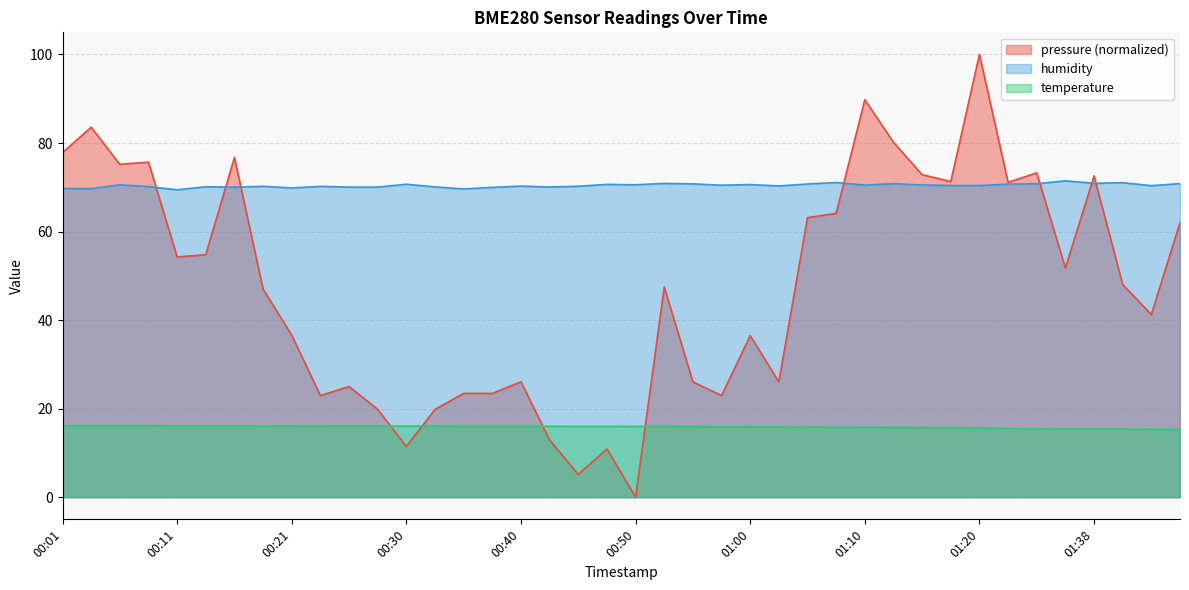

What is the average value of the humidity series?

70.4